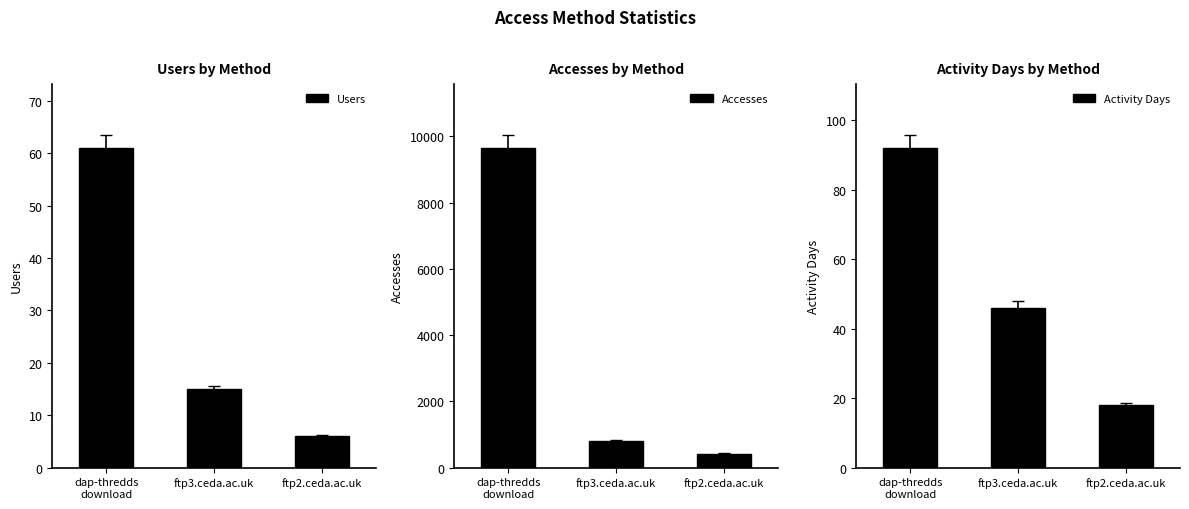

Which category has the lowest value in the Accesses series?

ftp2.ceda.ac.uk